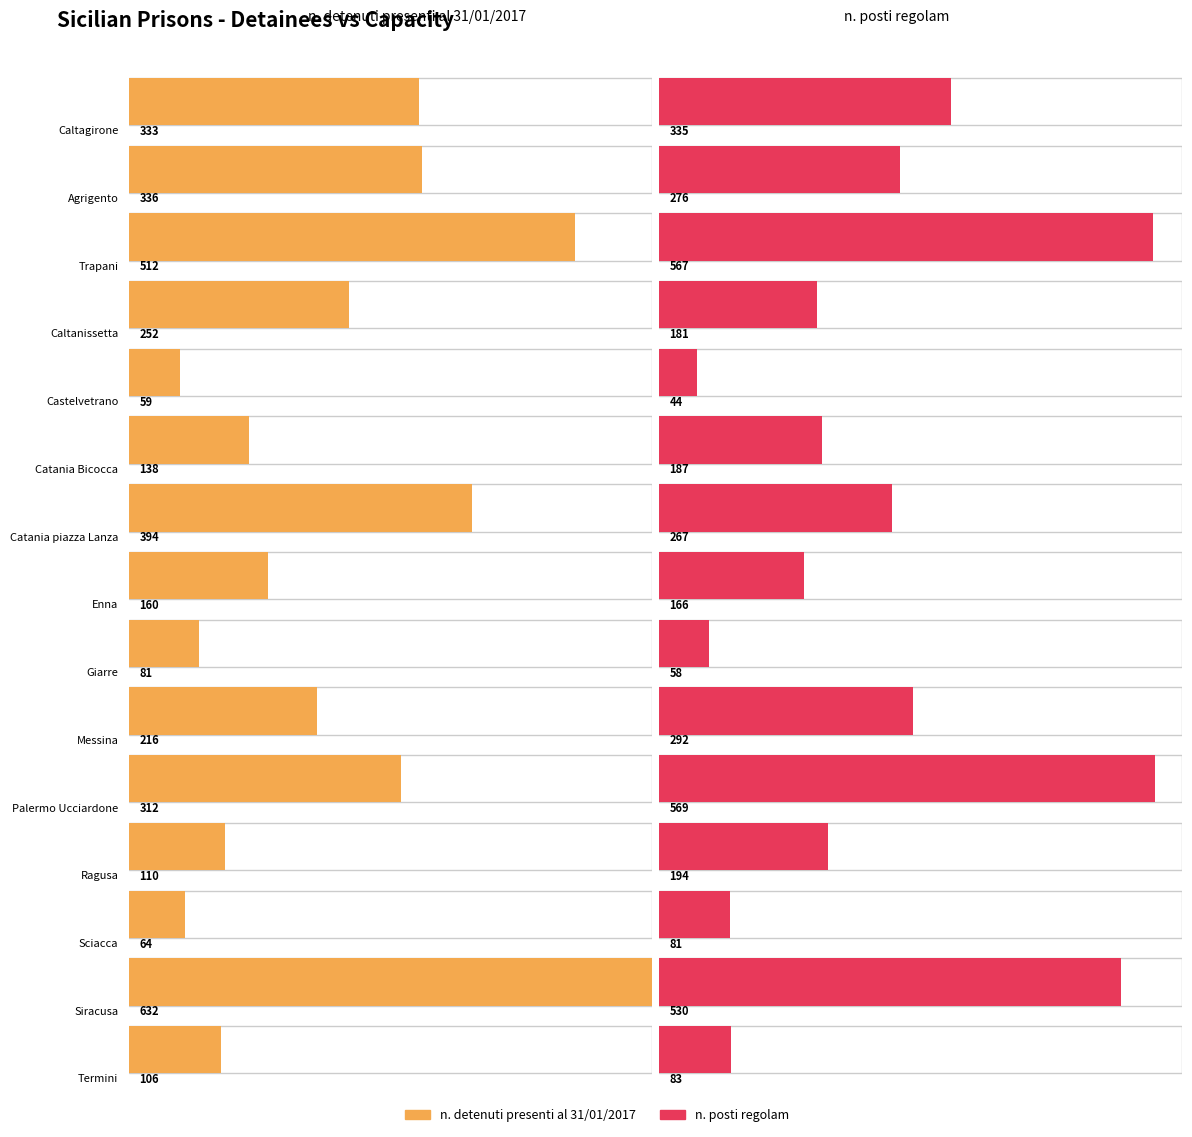

What is the difference between the highest and lowest values at Trapani?

55